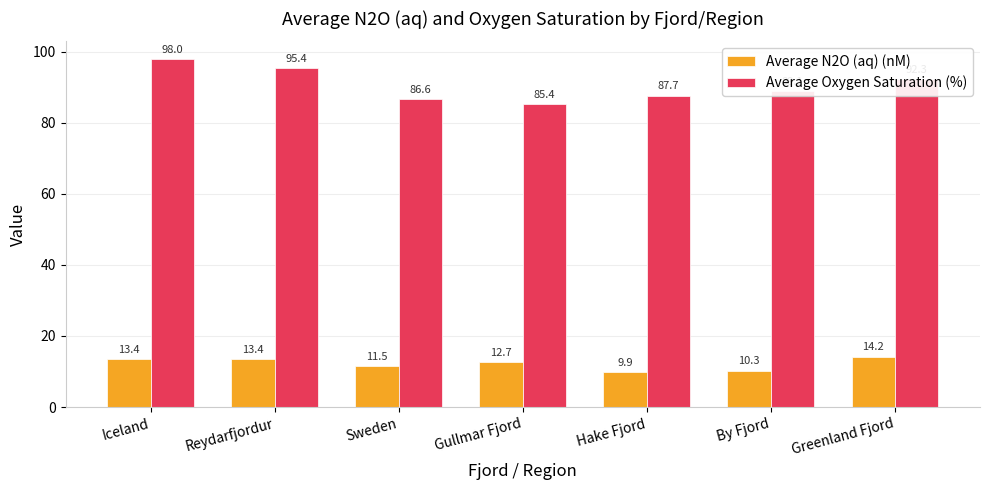

The Average Oxygen Saturation (%) series shows 98.0 at Iceland. True or false?

True